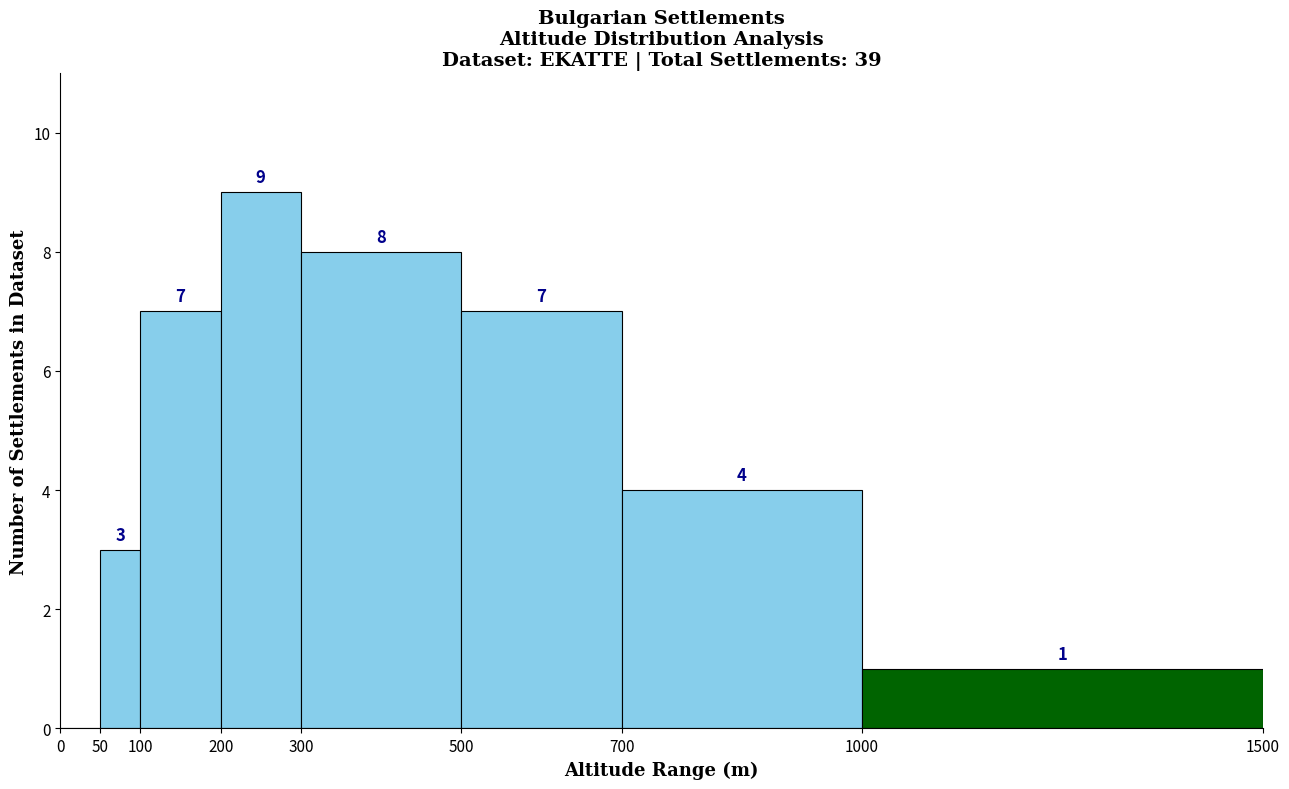

Over which range of the x-axis is the bar tallest?

200 to 300